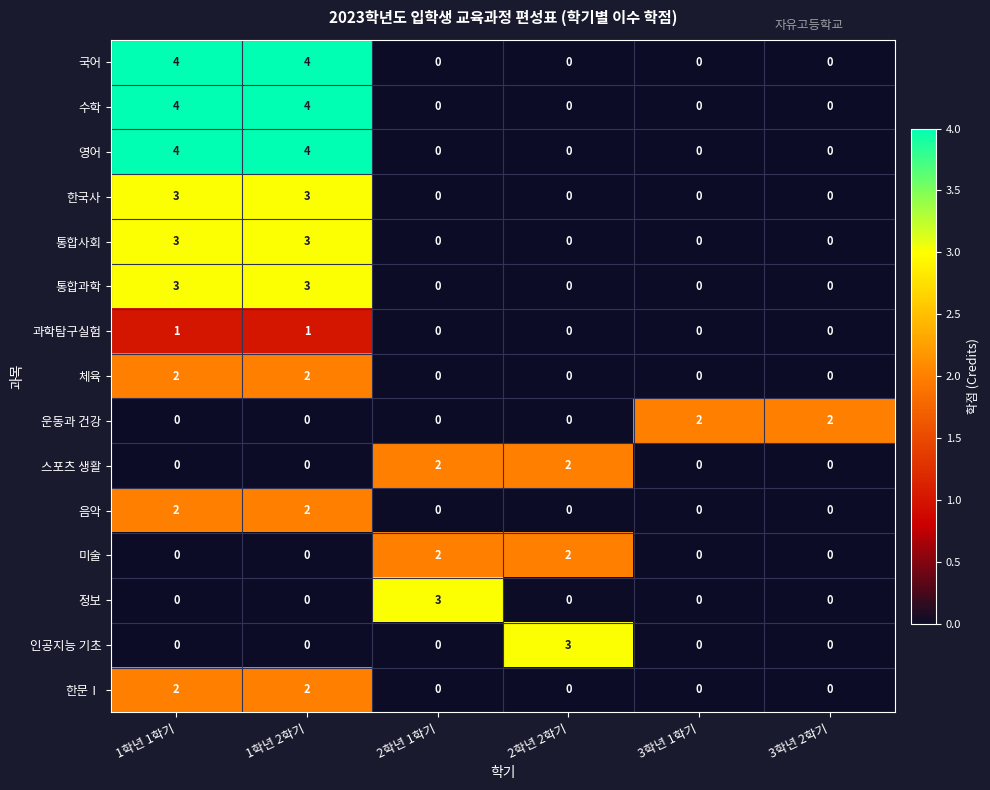

What is the maximum value for 한국사?

3